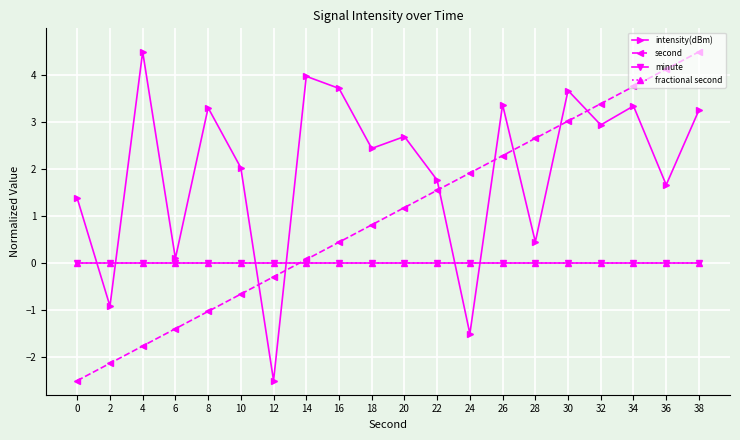

Is it true that minute equals 0.0 at 2?

True